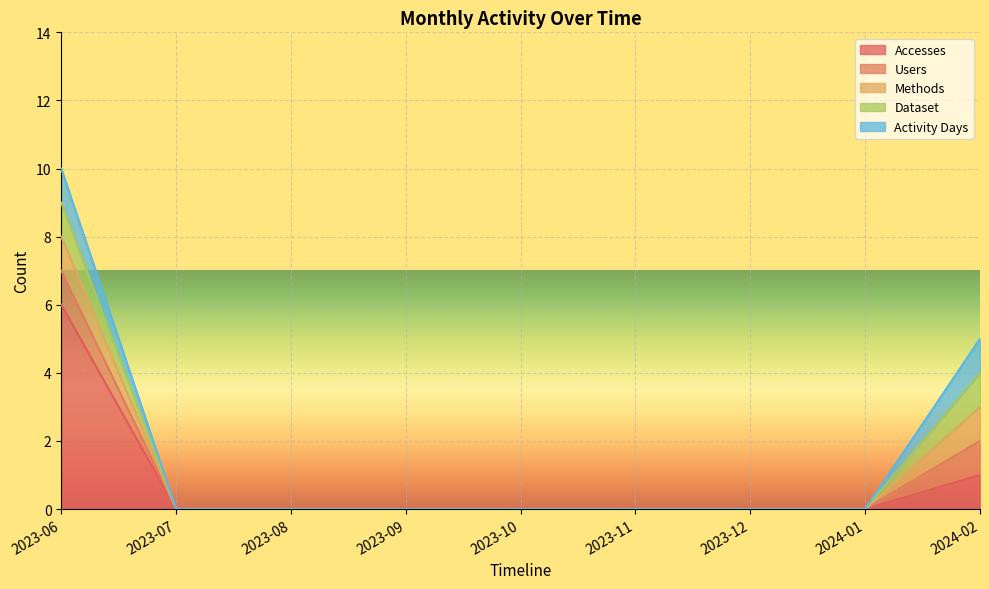

The Users series shows 0 at 2023-12. True or false?

False